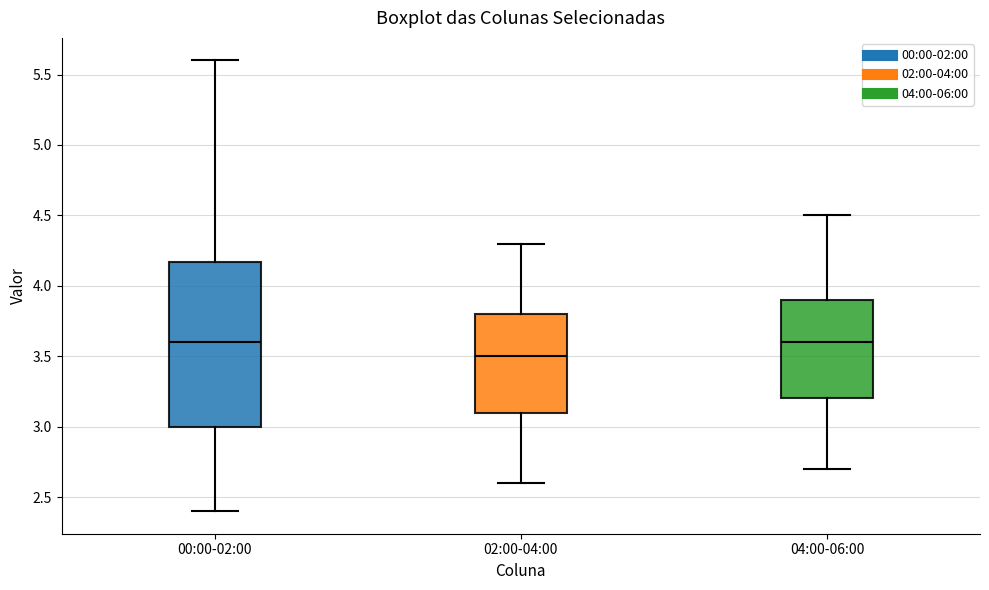

Reading left to right, read every box against the y-axis: the position of its median line, the range the box covers, and the ends of its whiskers. The values are not printed on the chart, so give them approximately, as read against the axis.

00:00-02:00: median 3.60, box 3.00 to 4.15, whiskers 2.40 to 5.60
02:00-04:00: median 3.50, box 3.10 to 3.80, whiskers 2.60 to 4.30
04:00-06:00: median 3.60, box 3.20 to 3.90, whiskers 2.70 to 4.50